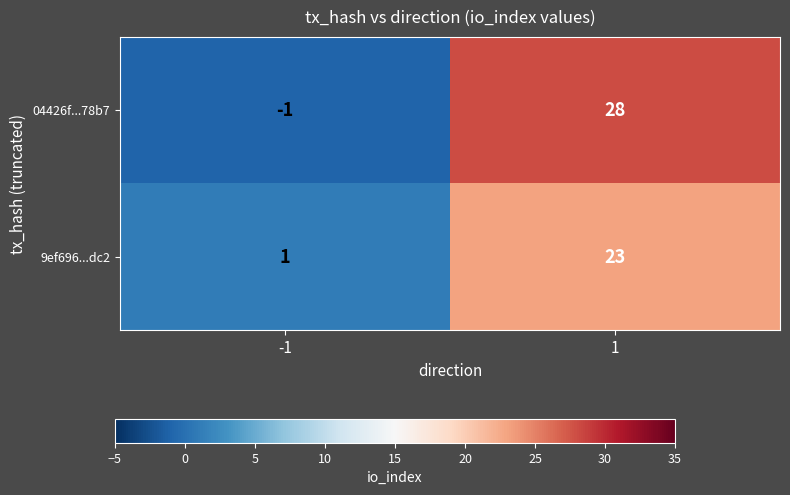

What is the spread (max minus min) of values at -1?

2